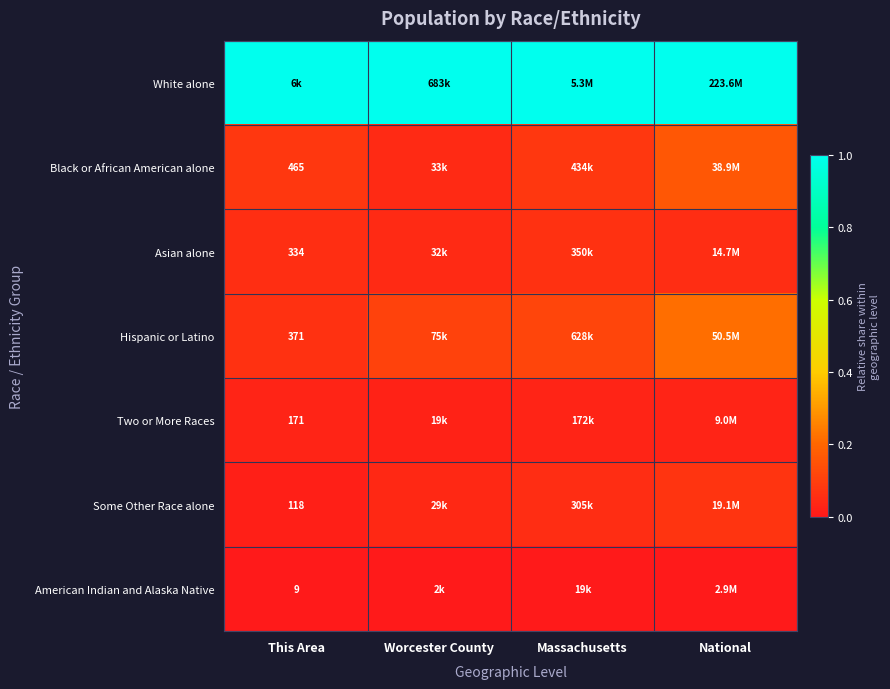

At which category does the chart reach its minimum across all series?

This Area